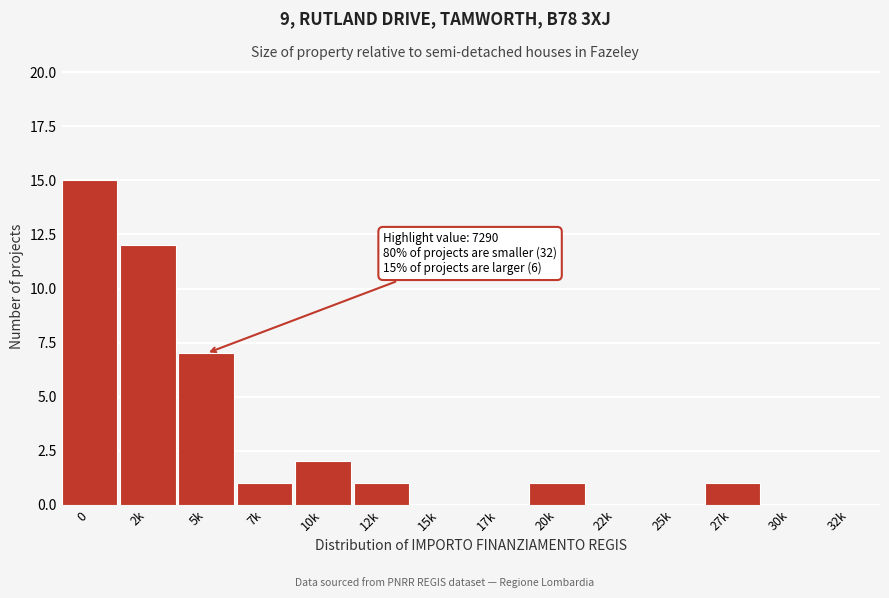

Reading left to right, extract all data points from this chart.

0=15	2k=12	5k=7	7k=1	10k=2	12k=1	15k=0	17k=0	20k=1	22k=0	25k=0	27k=1	30k=0	32k=0